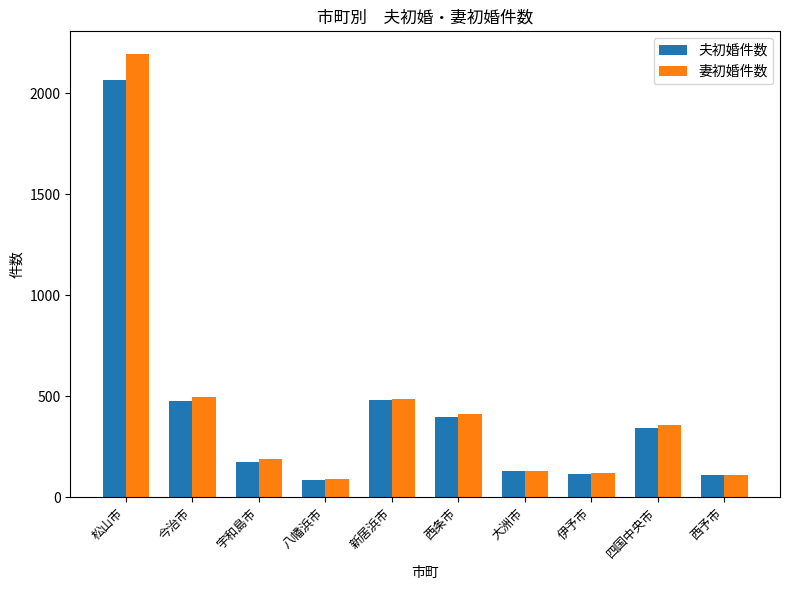

What are all the series names shown in the legend?

夫初婚件数, 妻初婚件数